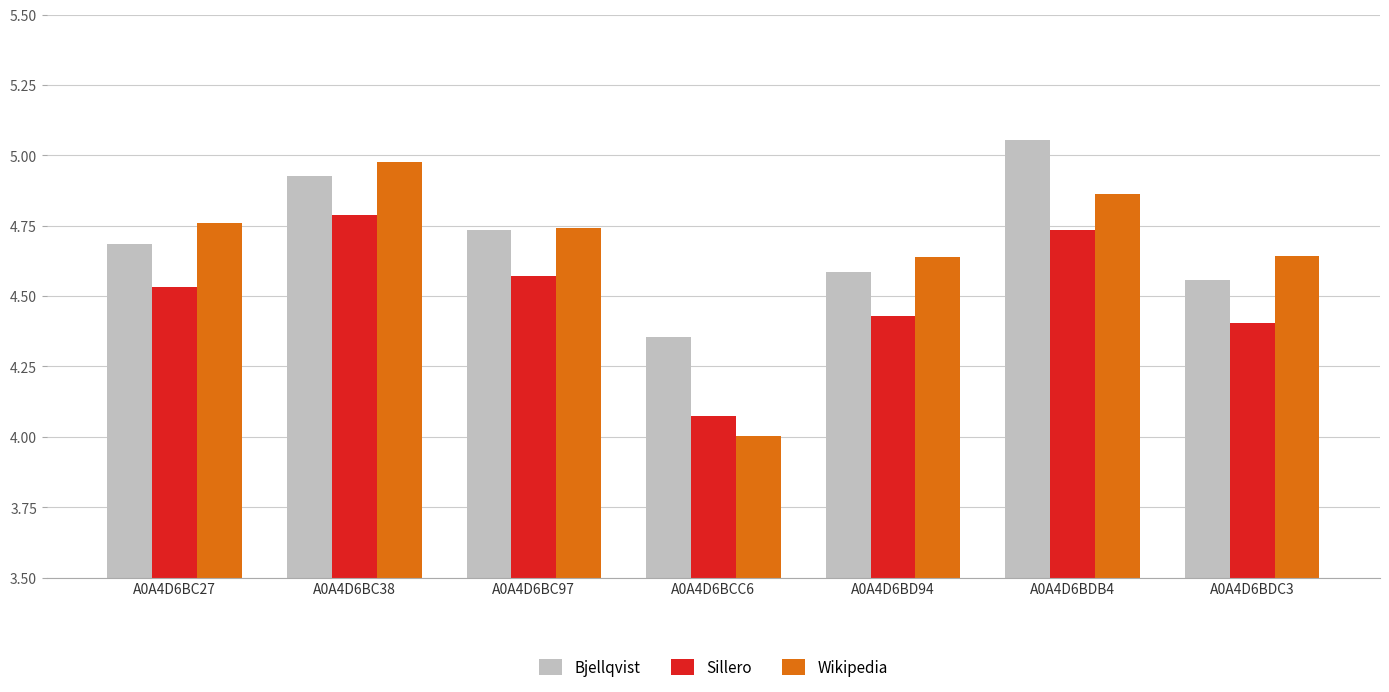

What is the smallest value displayed?

4.0